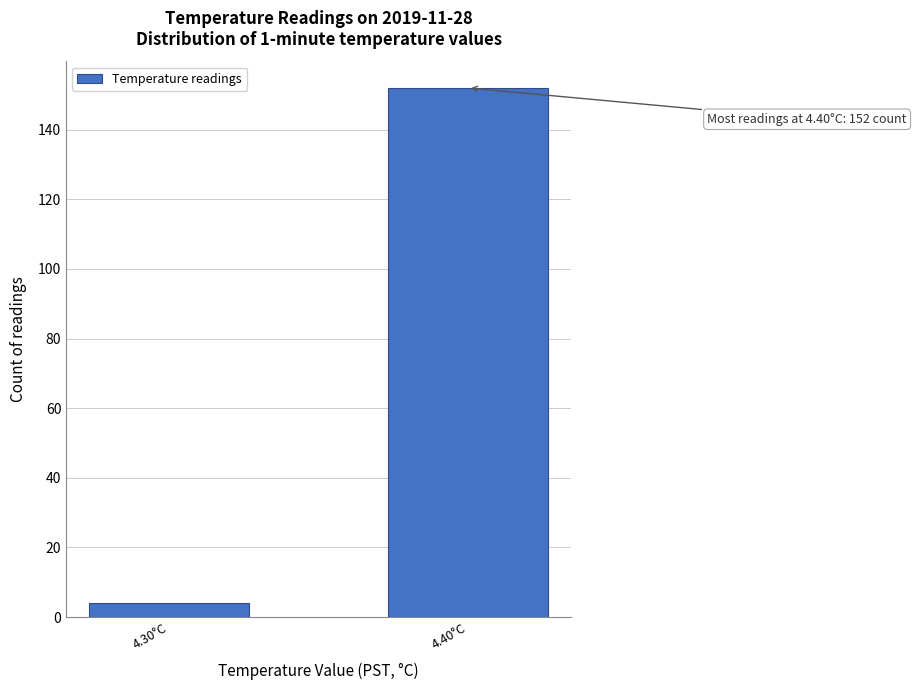

Reading left to right, what are all the values shown in this chart?

4.30°C=4	4.40°C=152